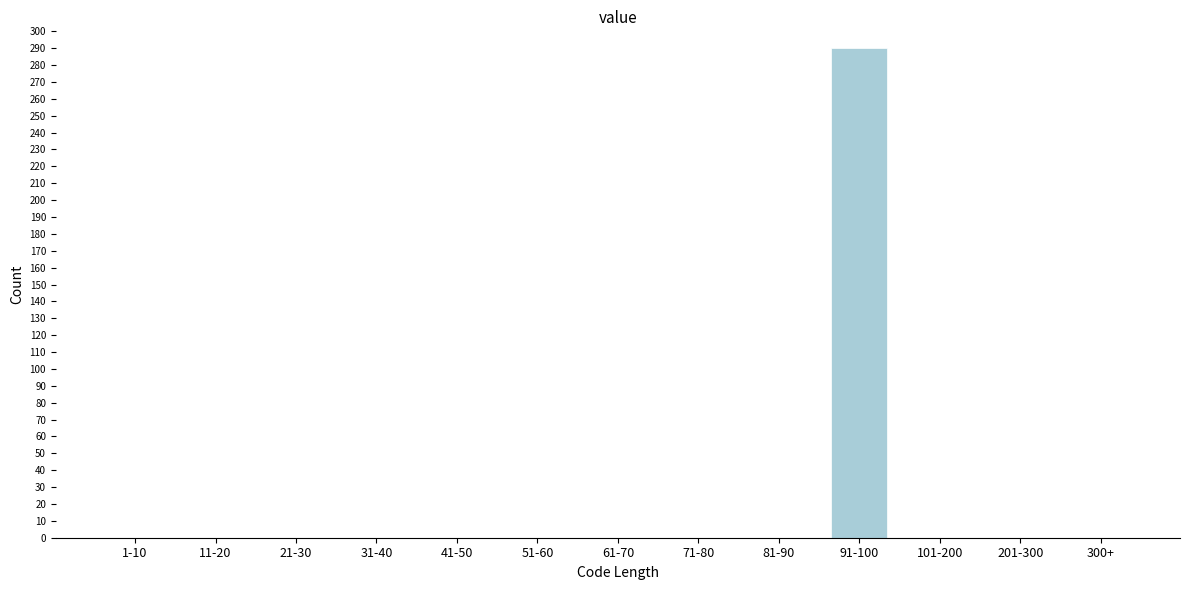

Reading left to right, extract all data points from this chart.

1-10=0	11-20=0	21-30=0	31-40=0	41-50=0	51-60=0	61-70=0	71-80=0	81-90=0	91-100=290	101-200=0	201-300=0	300+=0